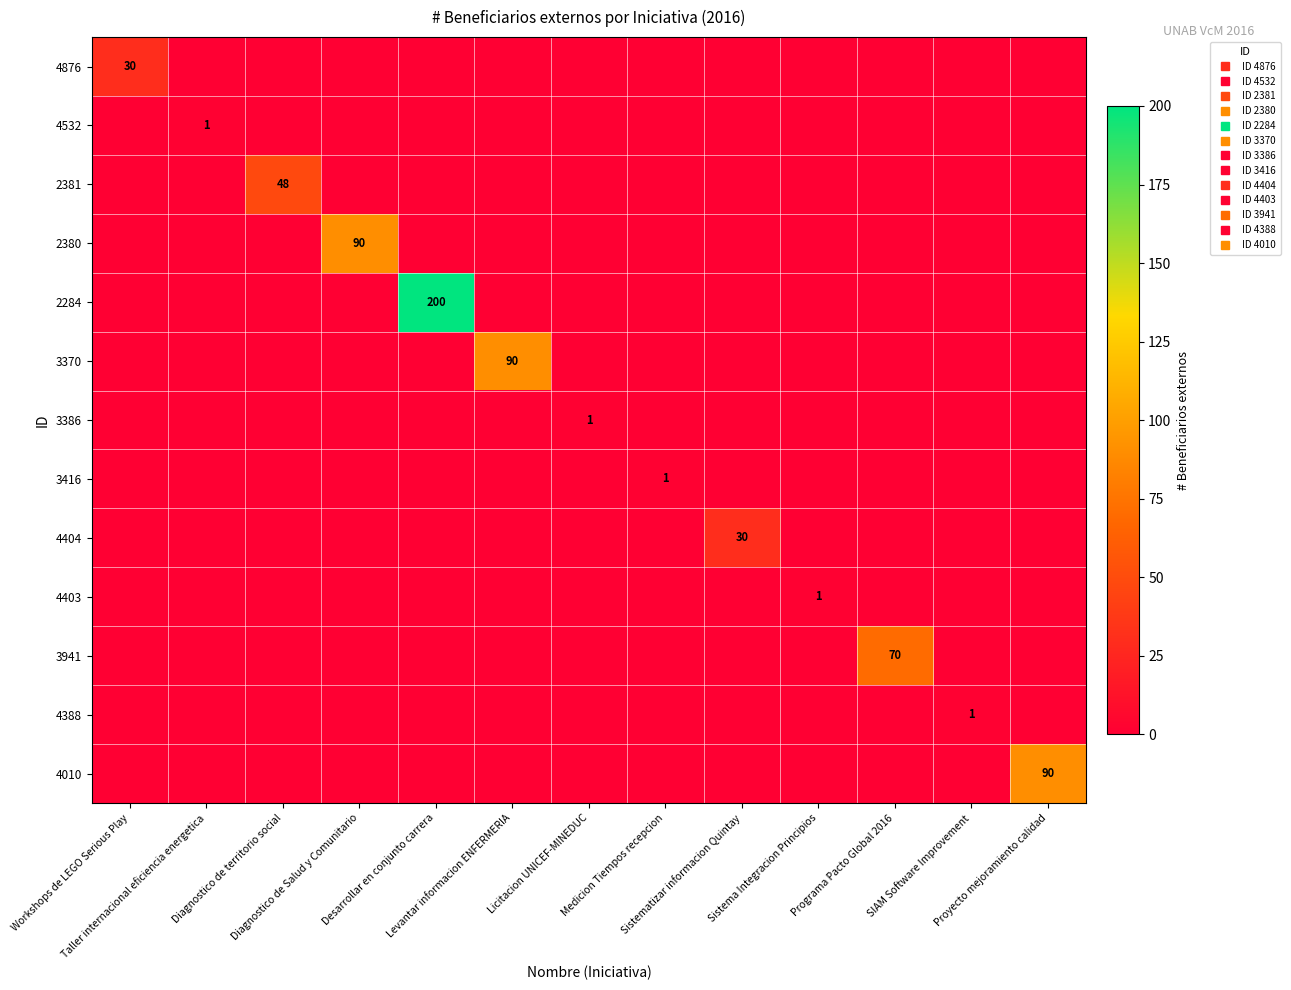

The 4010 series shows 26 at Proyecto mejoramiento calidad. True or false?

False